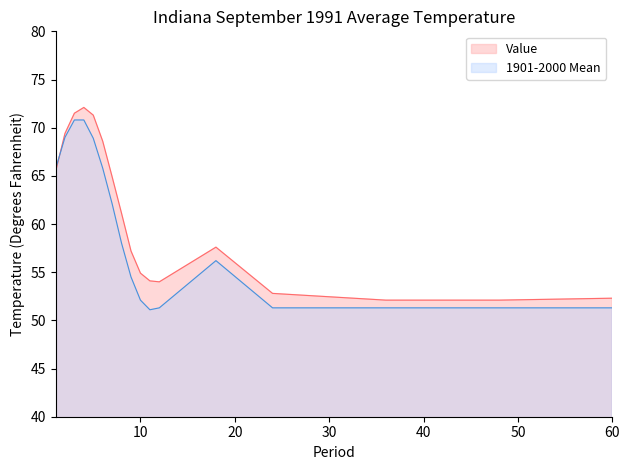

What is the total value across all series at 7?

127.0